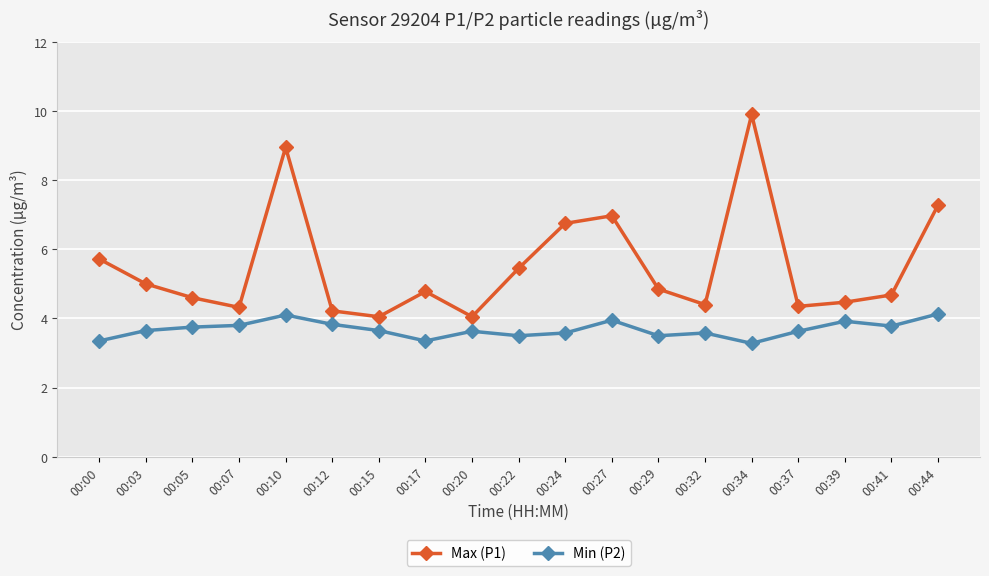

What is the sum of all Max (P1) values?

104.8